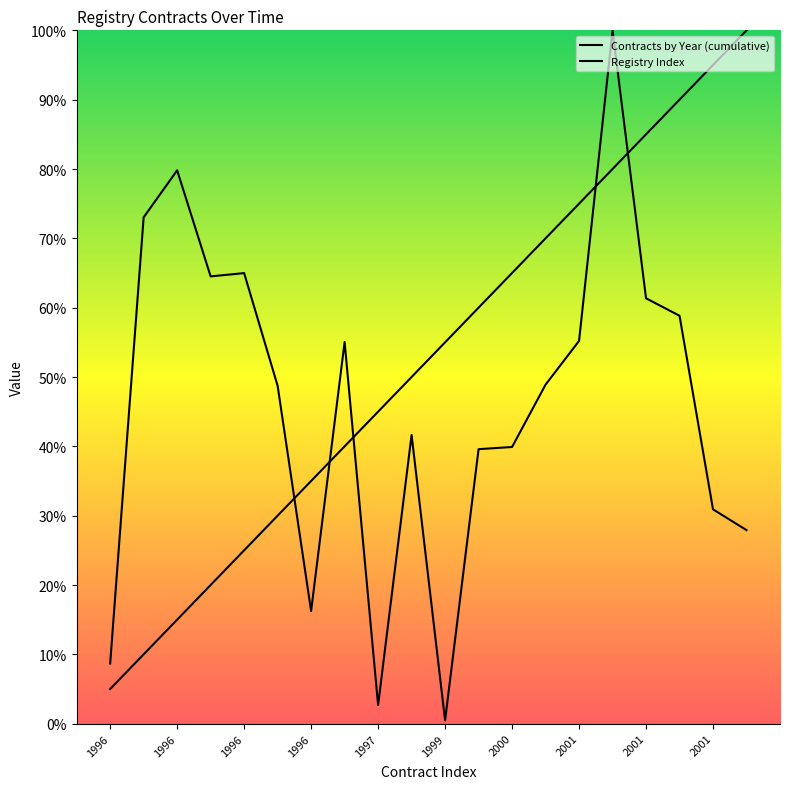

How many lines are shown in the chart?

2